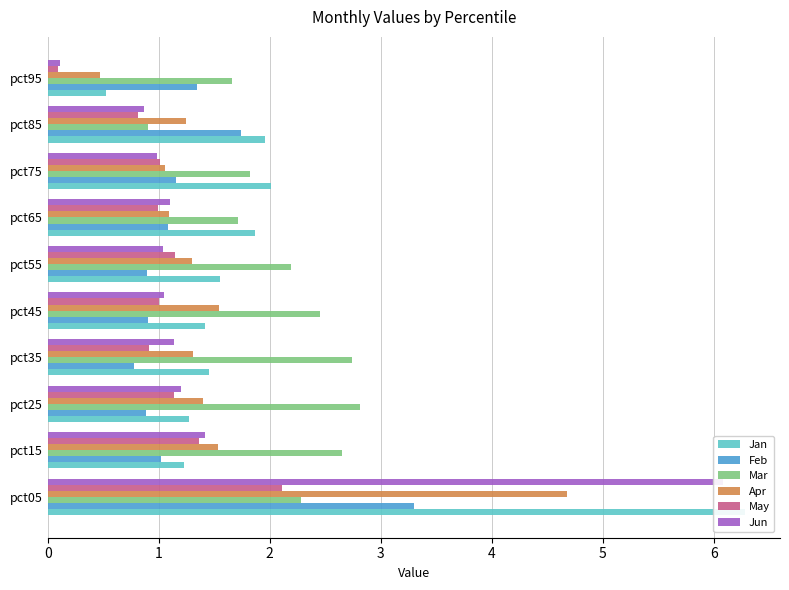

What are all the series names shown in the legend?

Jan, Feb, Mar, Apr, May, Jun